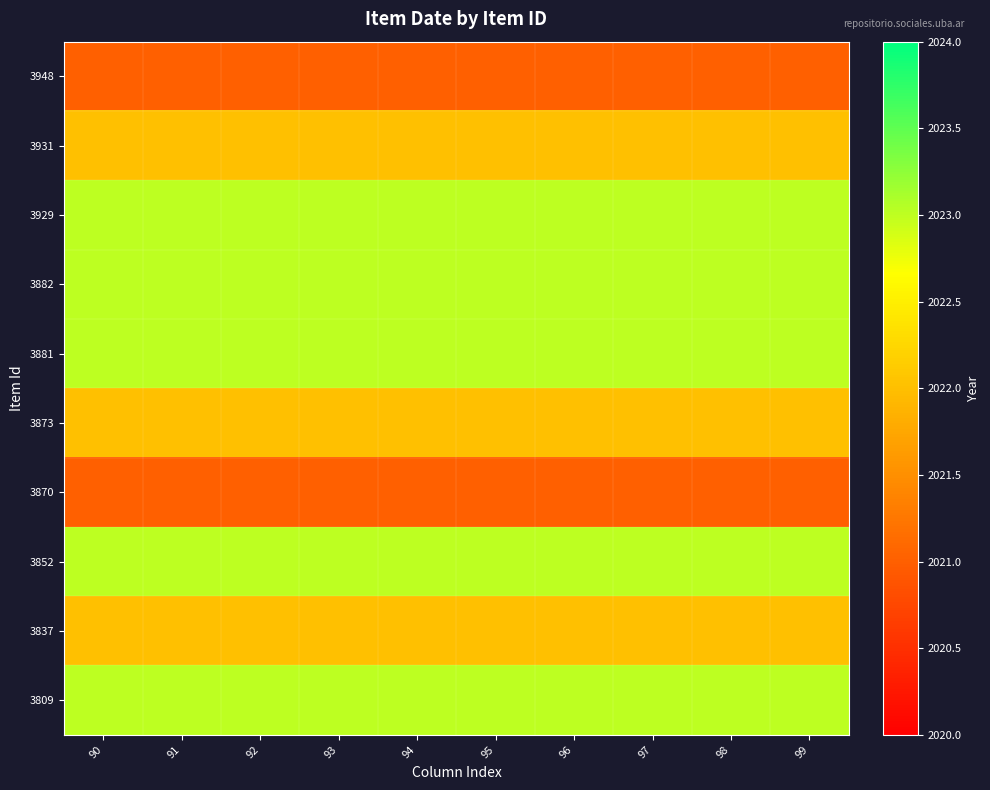

Rank the series at 96 from lowest to highest value.

3948, 3870, 3931, 3873, 3837, 3929, 3882, 3881, 3852, 3809